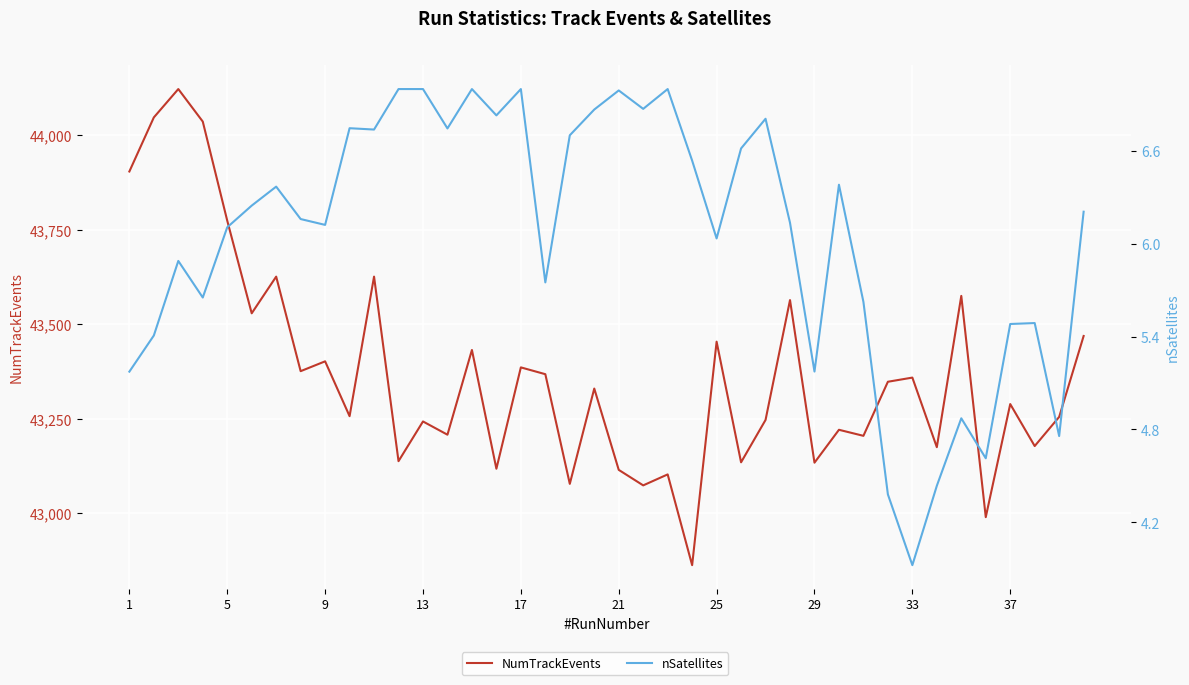

How many lines are shown in the chart?

2